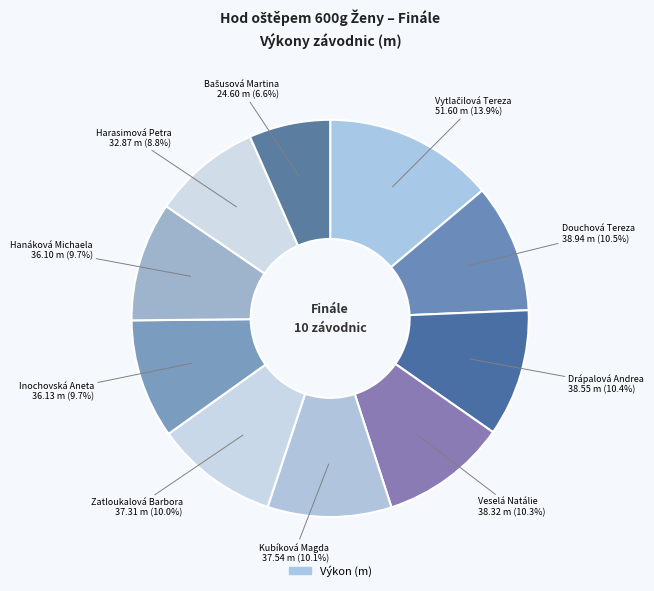

Count the number of slices in the pie.

10